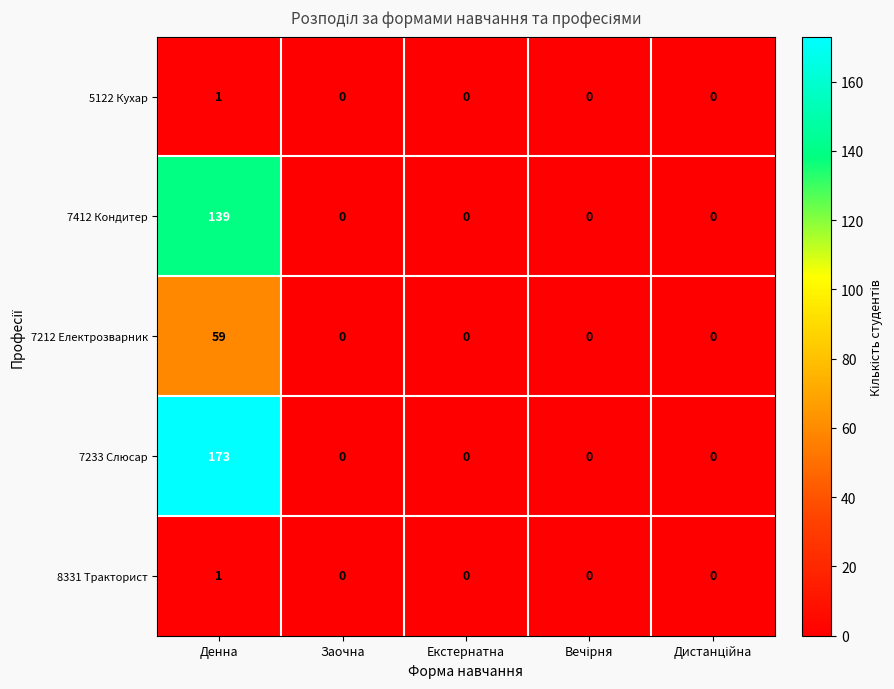

Which series has the largest total across all categories?

7233 Слюсар